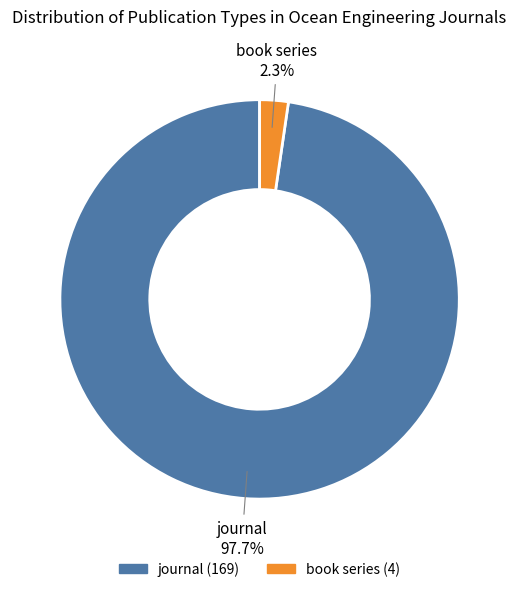

To the nearest percent, what is the average slice percentage?

50%